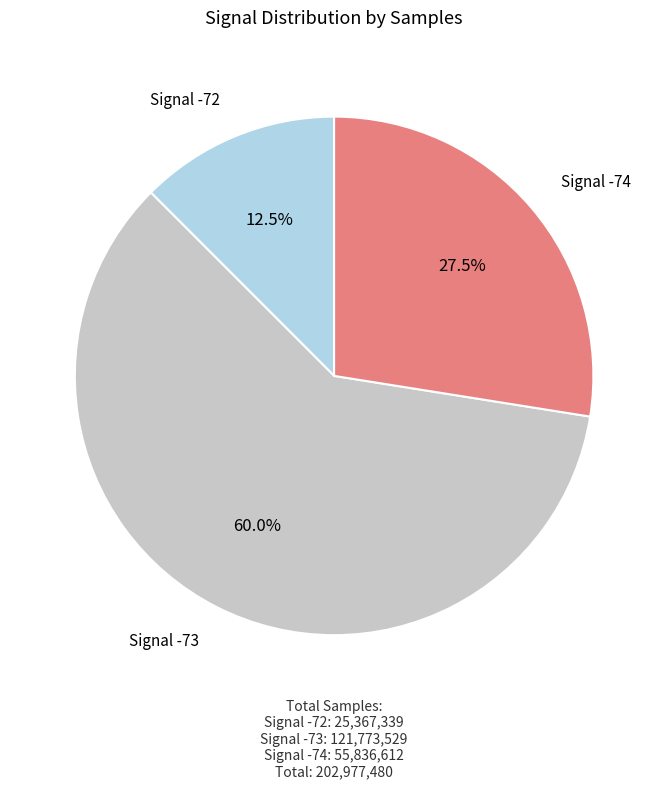

Count the number of slices in the pie.

3